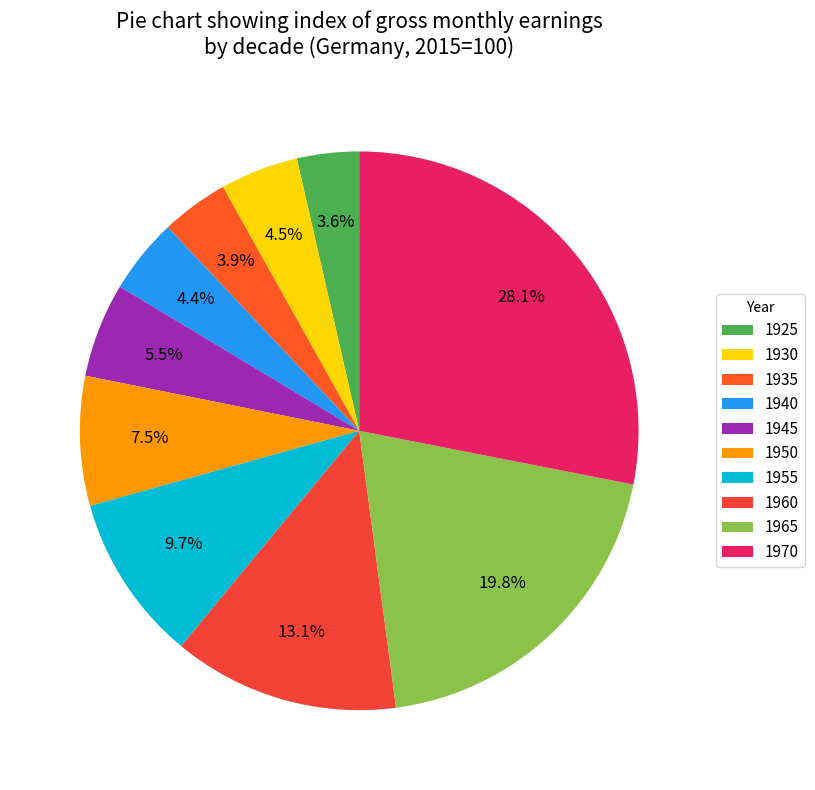

To the nearest percent, what is the combined percentage of 1945 and 1955?

15%